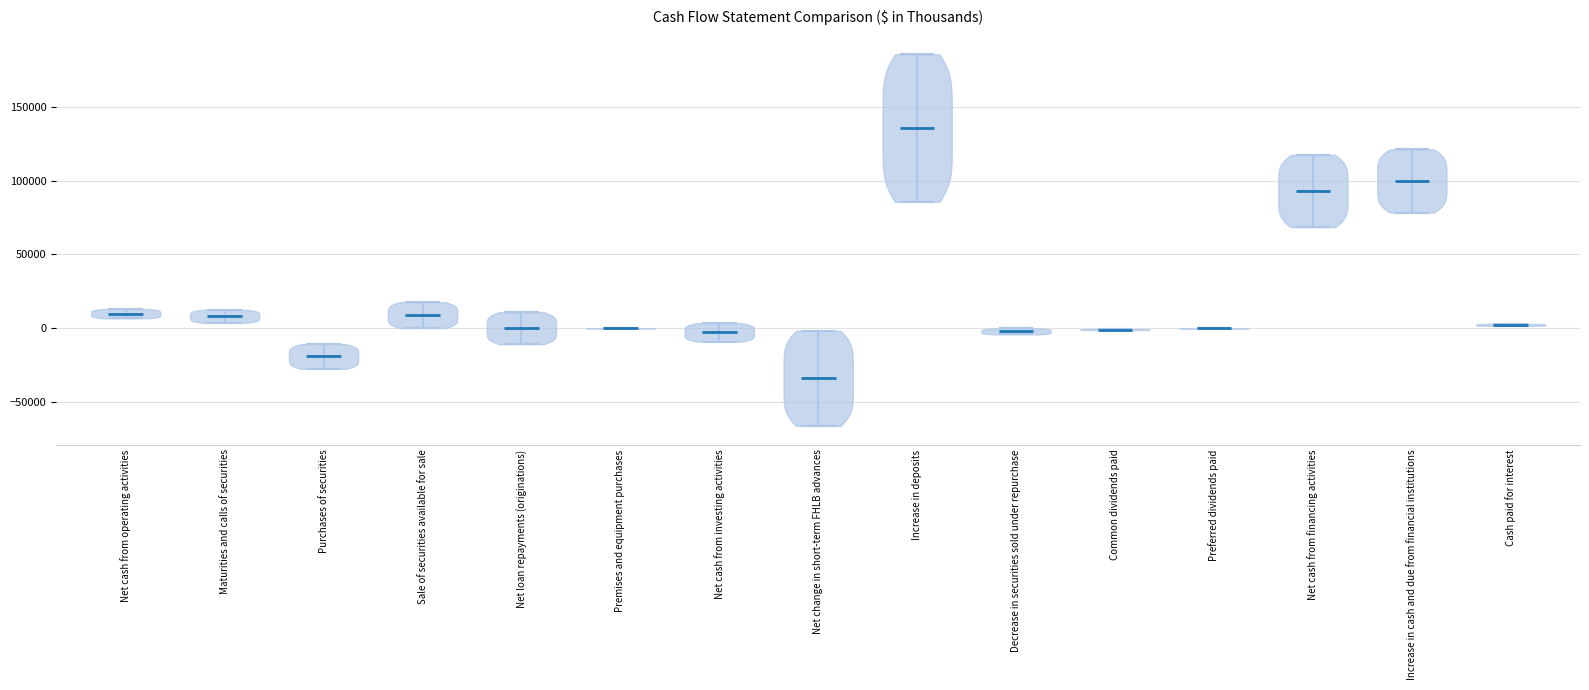

Which violin has the highest median line?

Increase in deposits